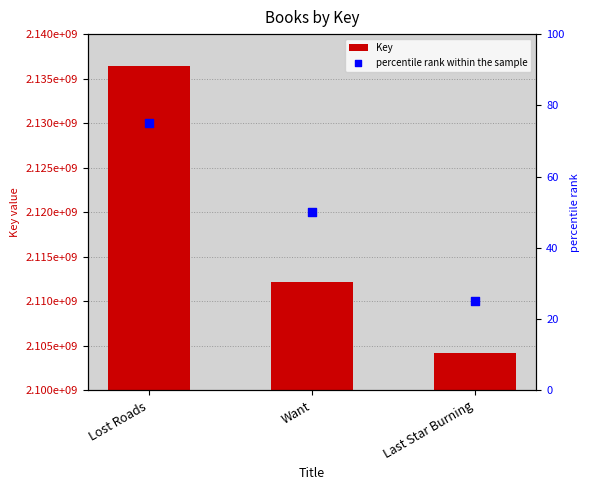

Which series has the largest total across all categories?

Key